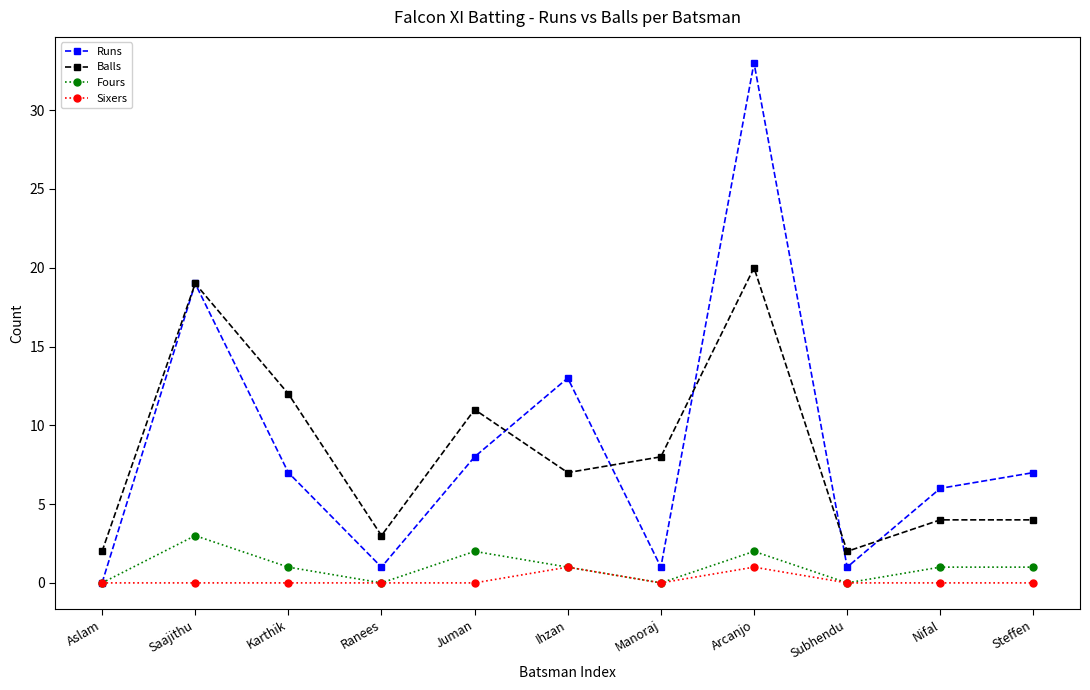

Which series has the largest total across all categories?

Runs